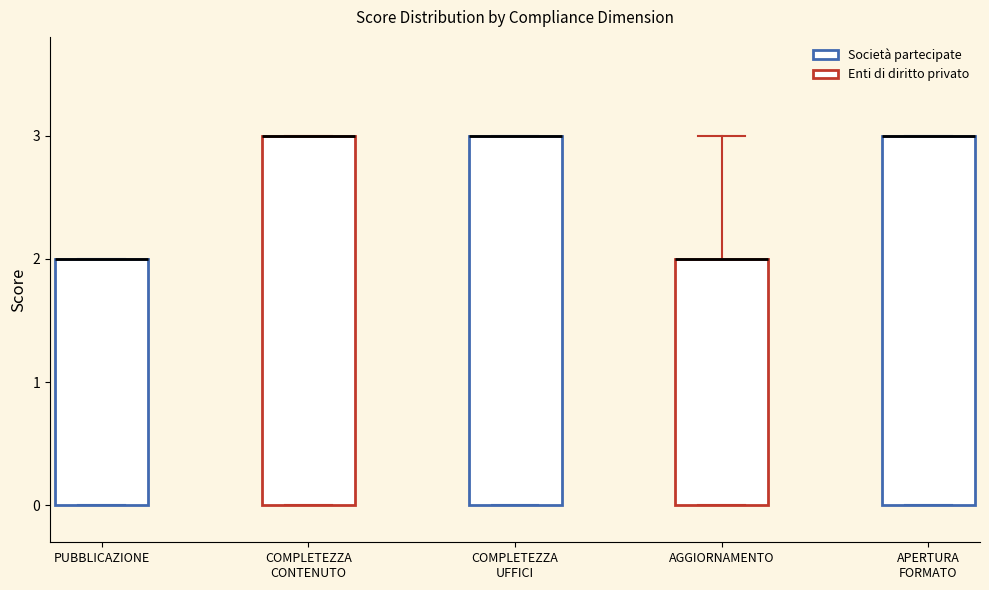

Reading left to right, read every box against the y-axis: the position of its median line, the range the box covers, and the ends of its whiskers. The values are not printed on the chart, so give them approximately, as read against the axis.

PUBBLICAZIONE: median 2 (drawn on the box's upper edge), box 0 to 2, whiskers 0 to 2
COMPLETEZZA CONTENUTO: median 3 (drawn on the box's upper edge), box 0 to 3, whiskers 0 to 3
COMPLETEZZA UFFICI: median 3 (drawn on the box's upper edge), box 0 to 3, whiskers 0 to 3
AGGIORNAMENTO: median 2 (drawn on the box's upper edge), box 0 to 2, whiskers 0 to 3
APERTURA FORMATO: median 3 (drawn on the box's upper edge), box 0 to 3, whiskers 0 to 3